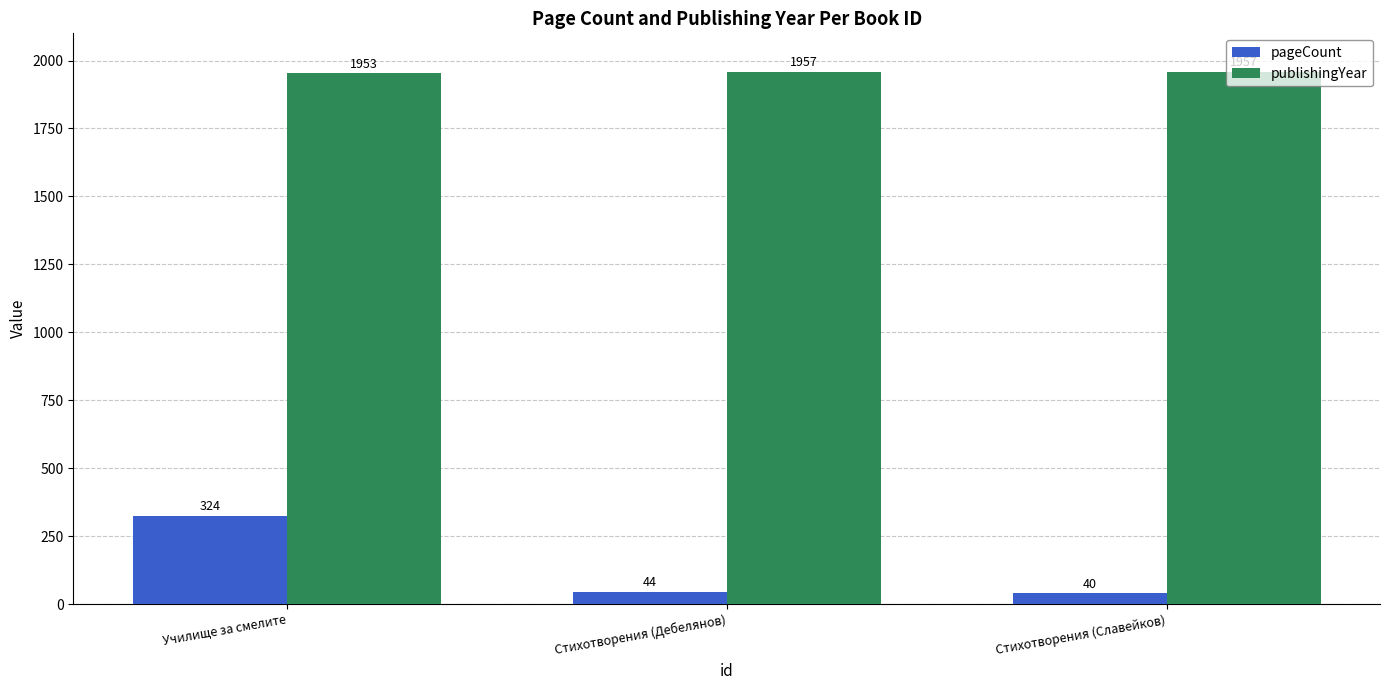

At which label does publishingYear reach its minimum?

Училище за смелите